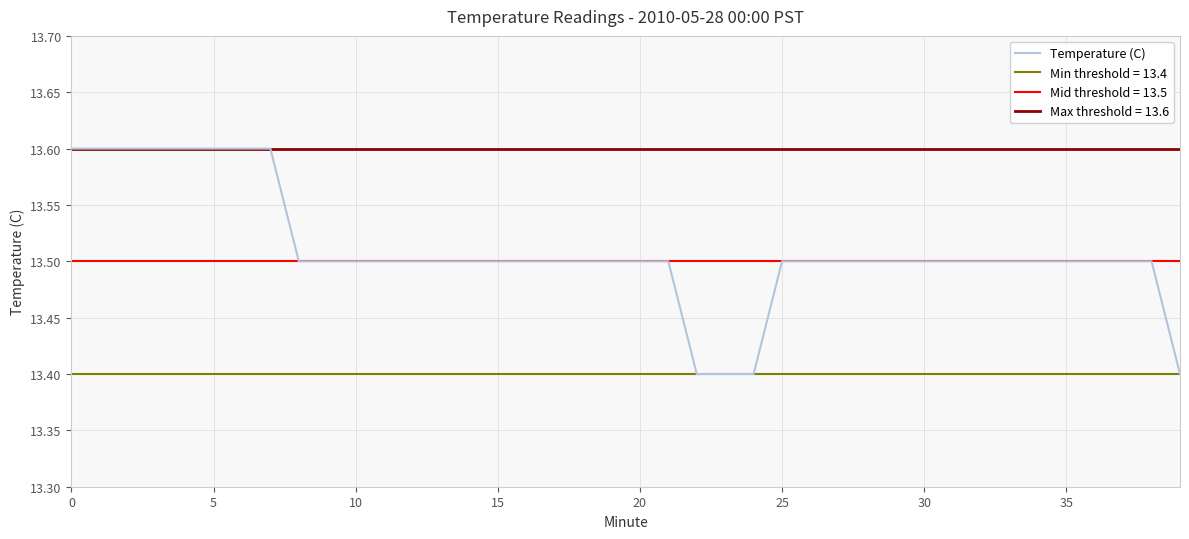

At which label is the value closest to 13?

22